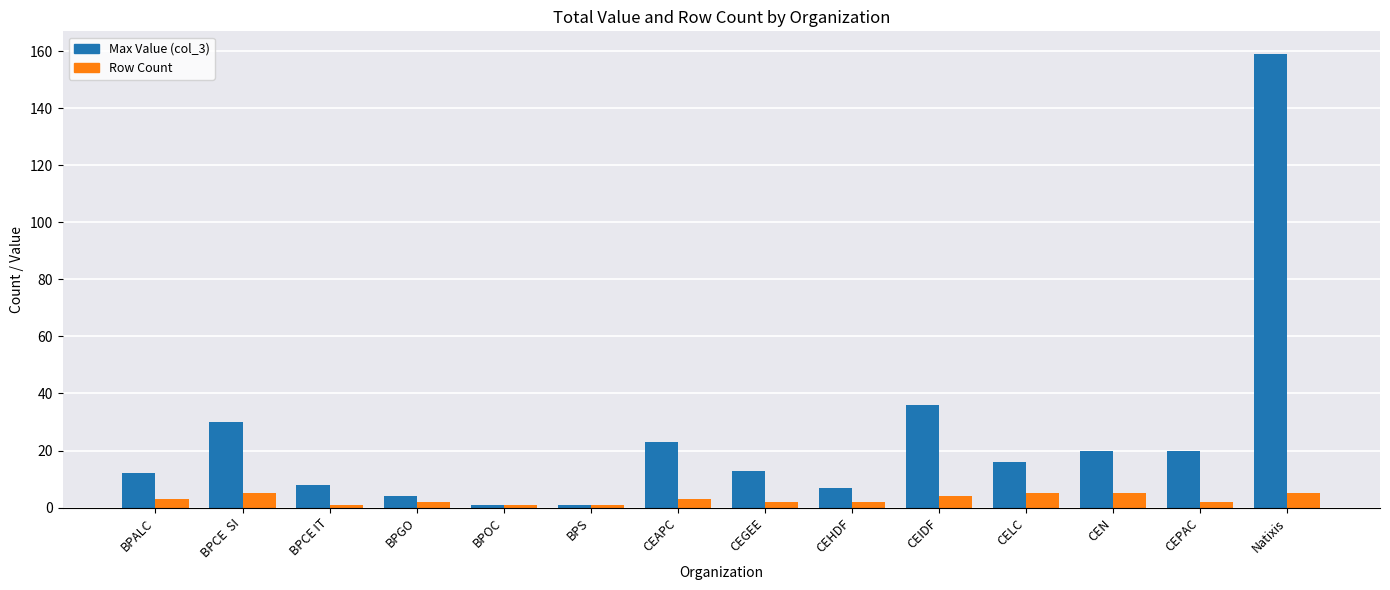

What is the label of the 14th bar from the left?

Natixis